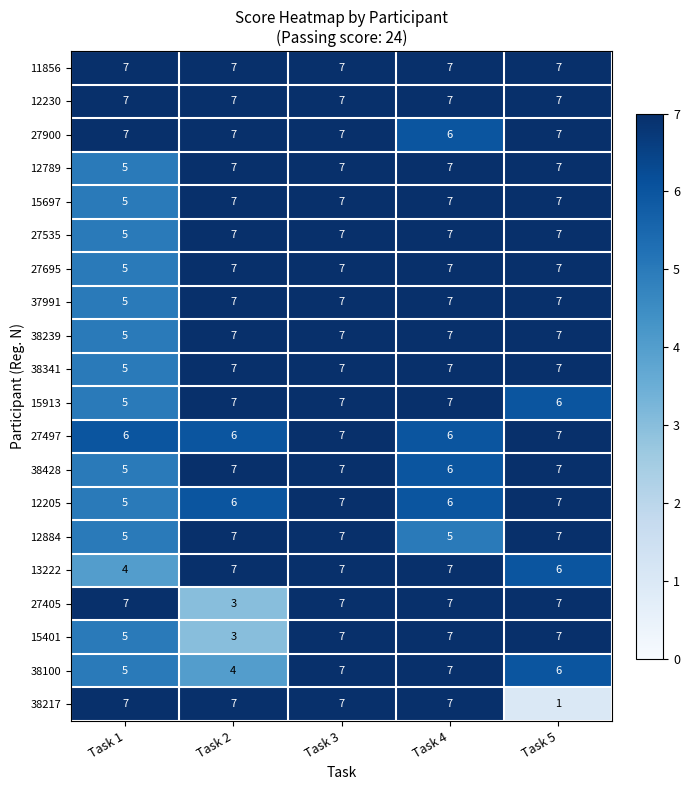

What is the maximum value shown in the chart?

7